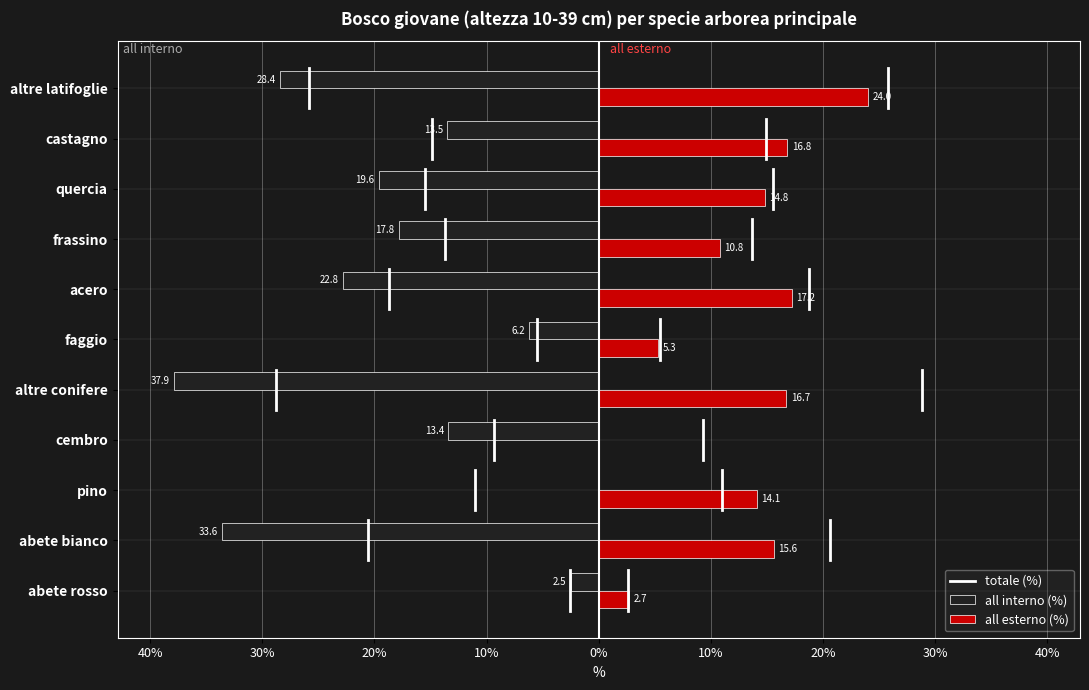

At which category is the sum across all series the highest?

pino